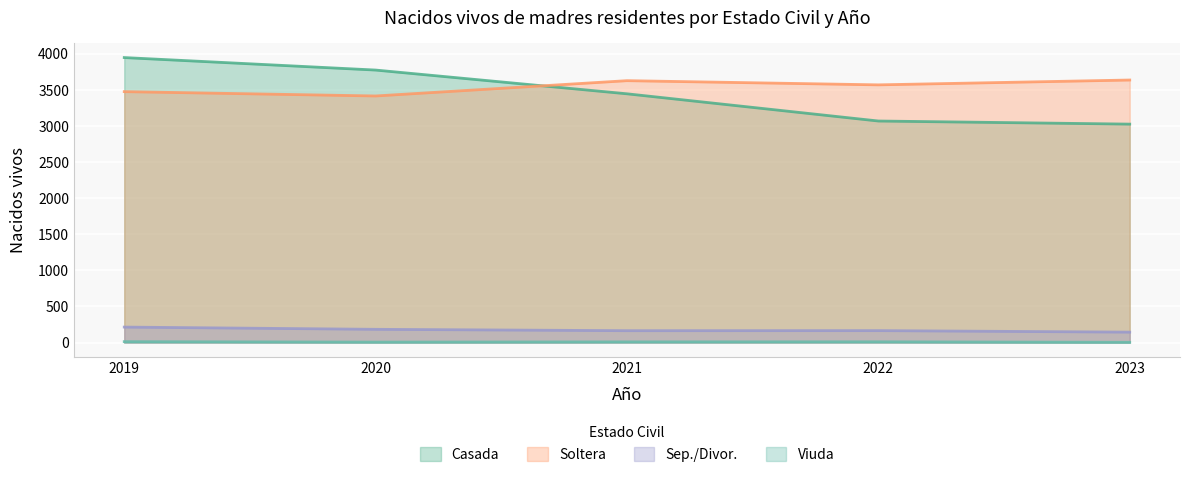

What are all the series names shown in the legend?

Casada, Soltera, Sep./Divor., Viuda